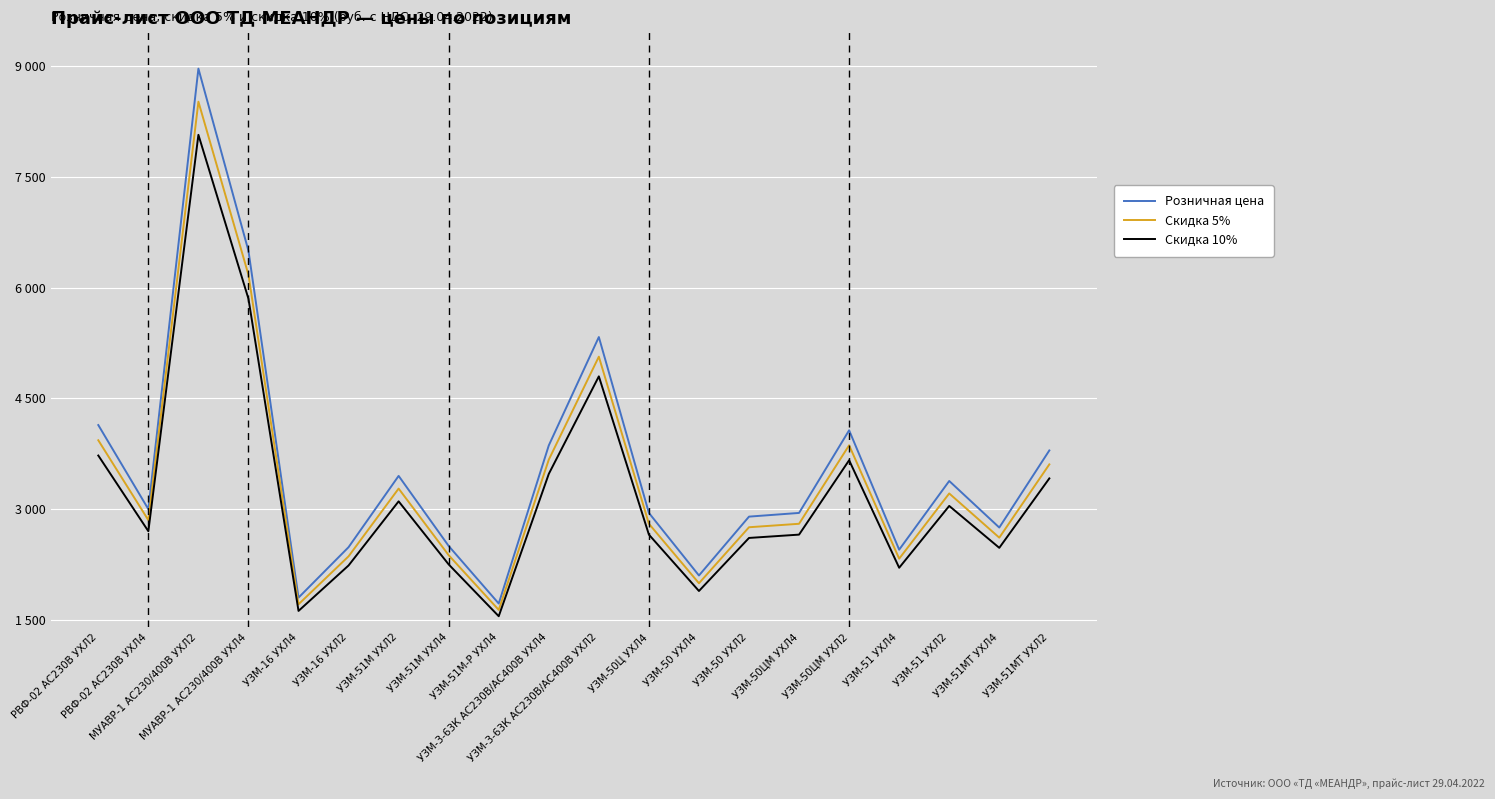

What position from the left is УЗМ-51МТ УХЛ2?

20